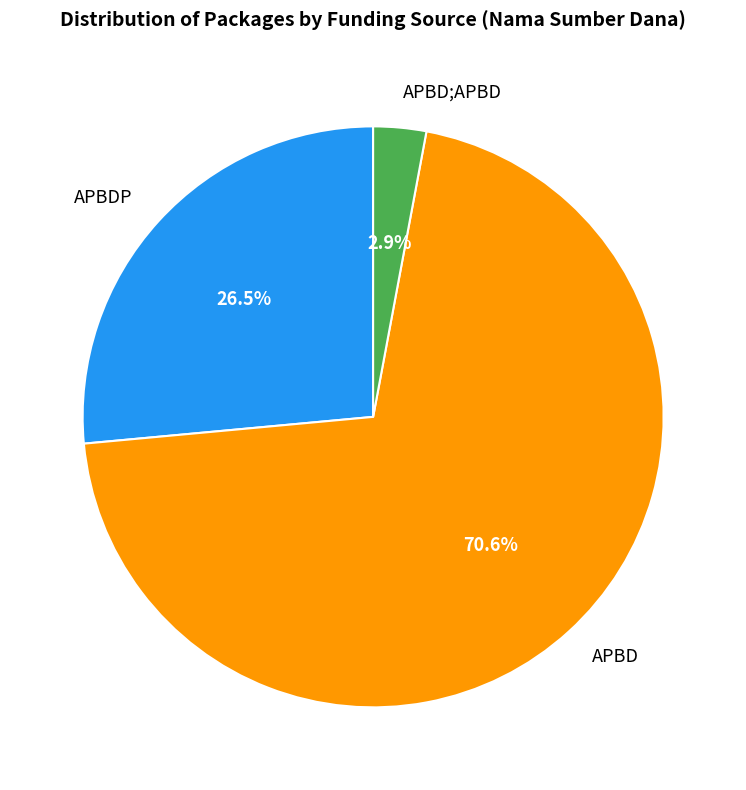

How many segments does this pie chart have?

3